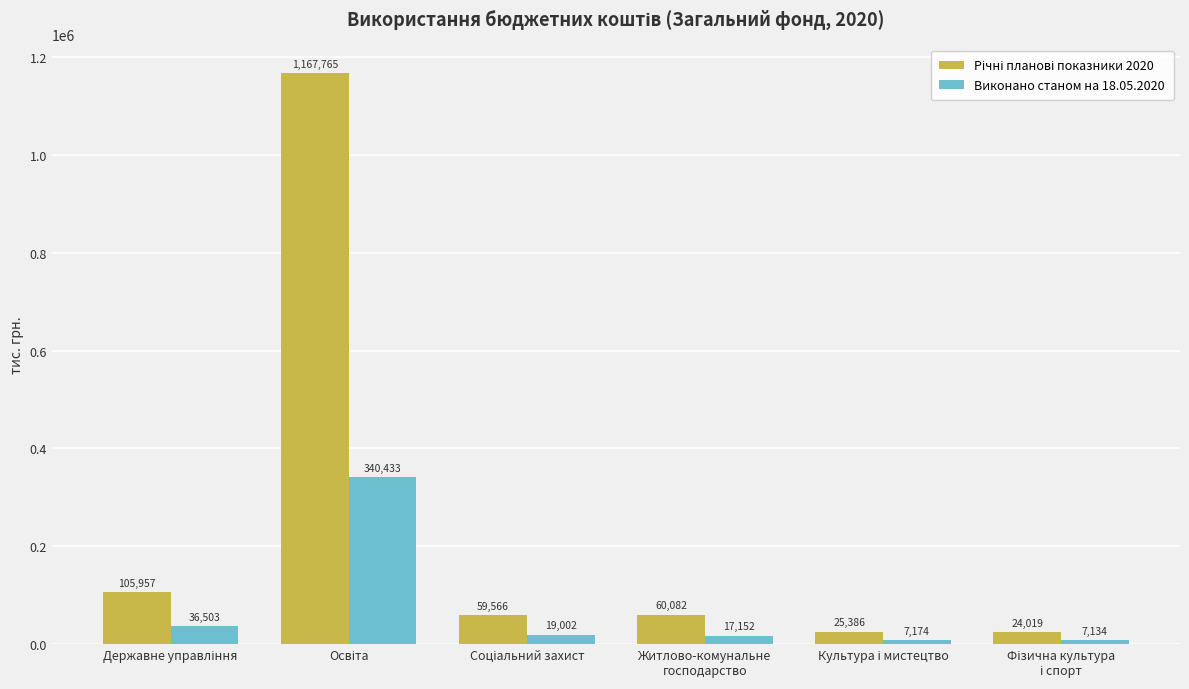

What is the difference between the maximum and second lowest values in the Виконано станом на 18.05.2020 series?

333258.2